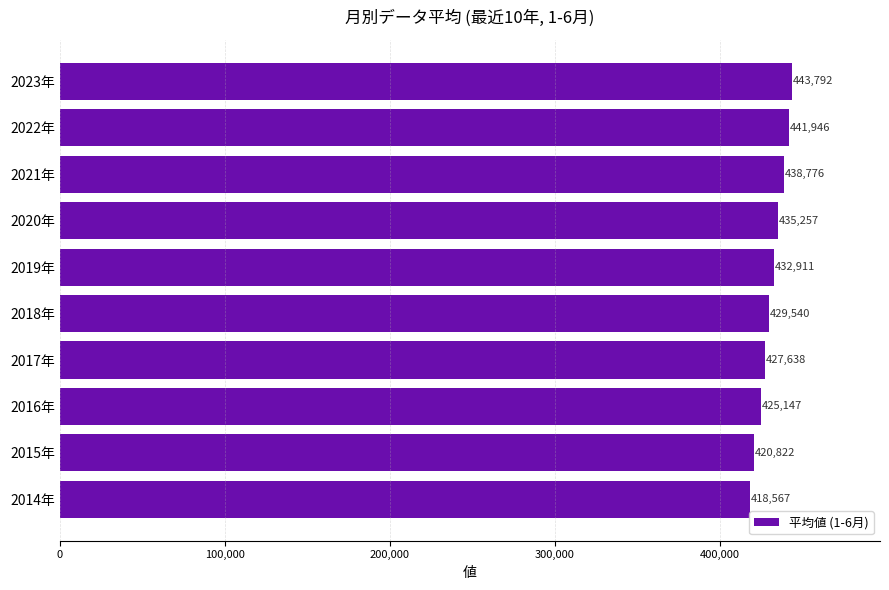

Are the bars grouped side by side (vs. stacked)?

No